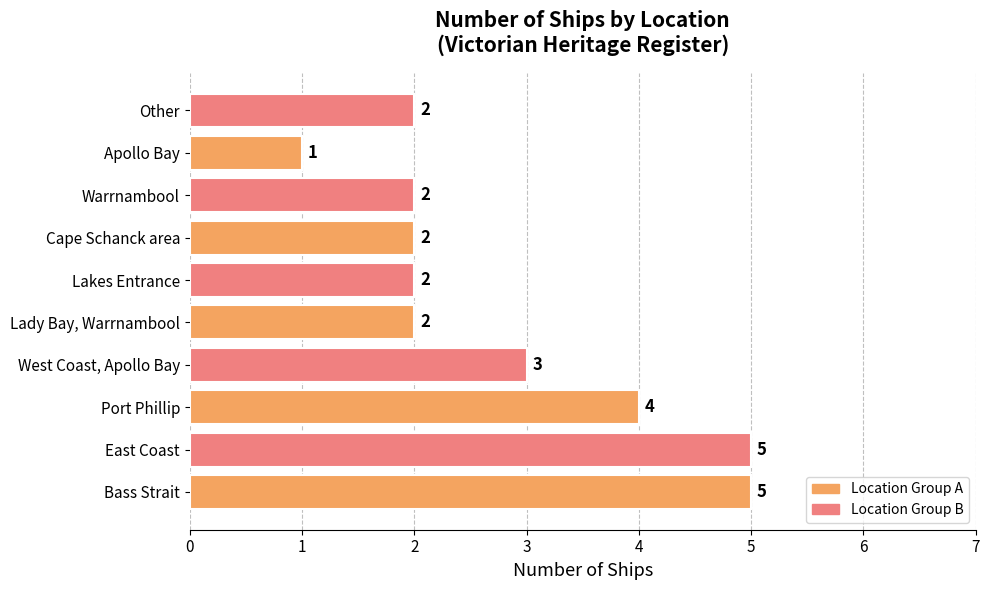

Approximately how many times larger is the value at Other compared to Port Phillip?

0.5